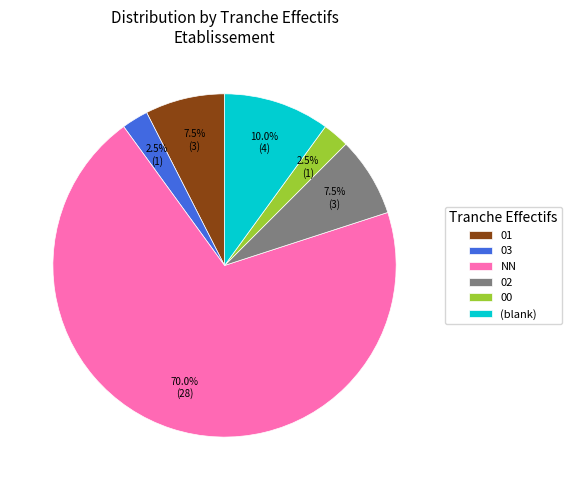

How much of the chart is everything except NN?

30.0%